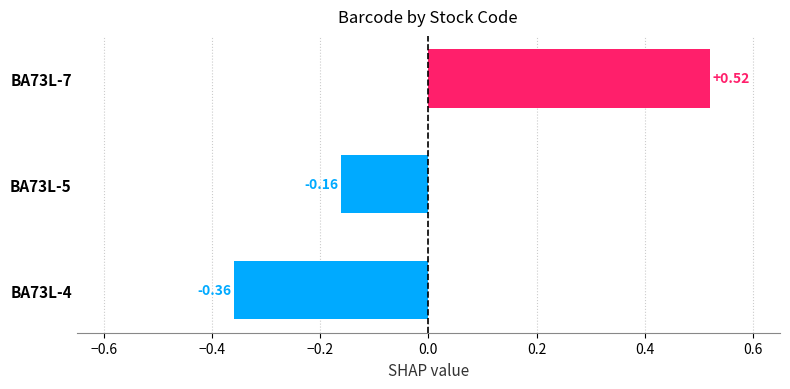

At which category does the chart reach its minimum across all series?

BA73L-4